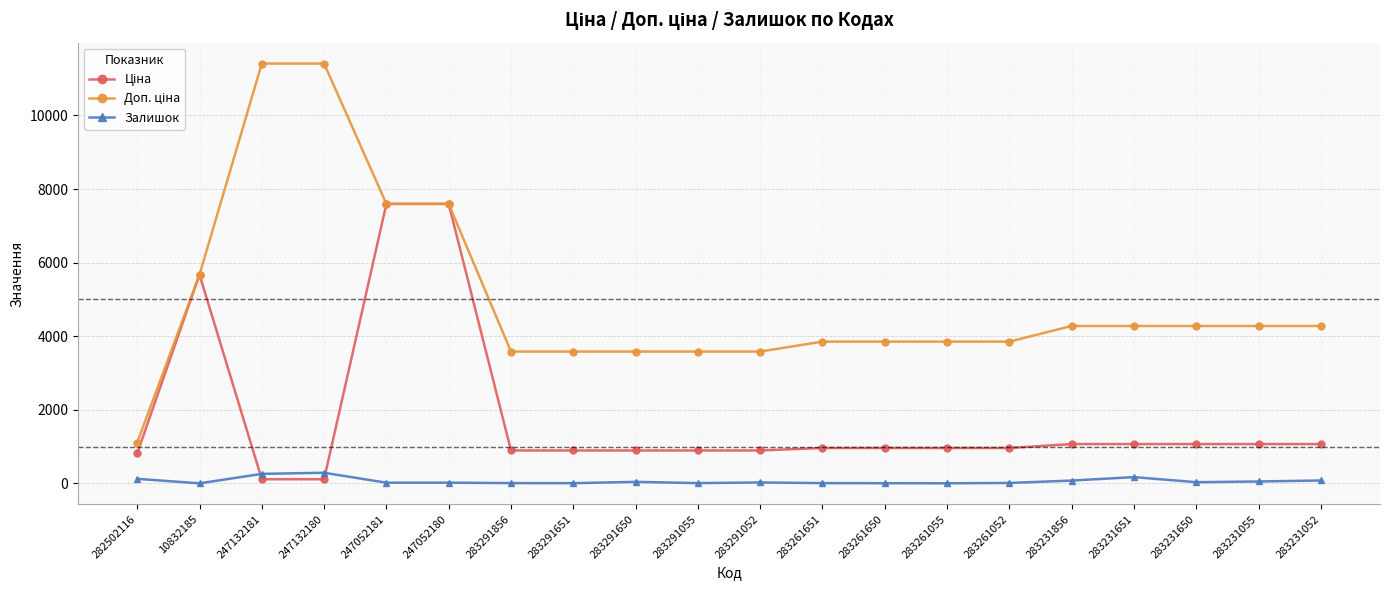

How many lines are shown in the chart?

3